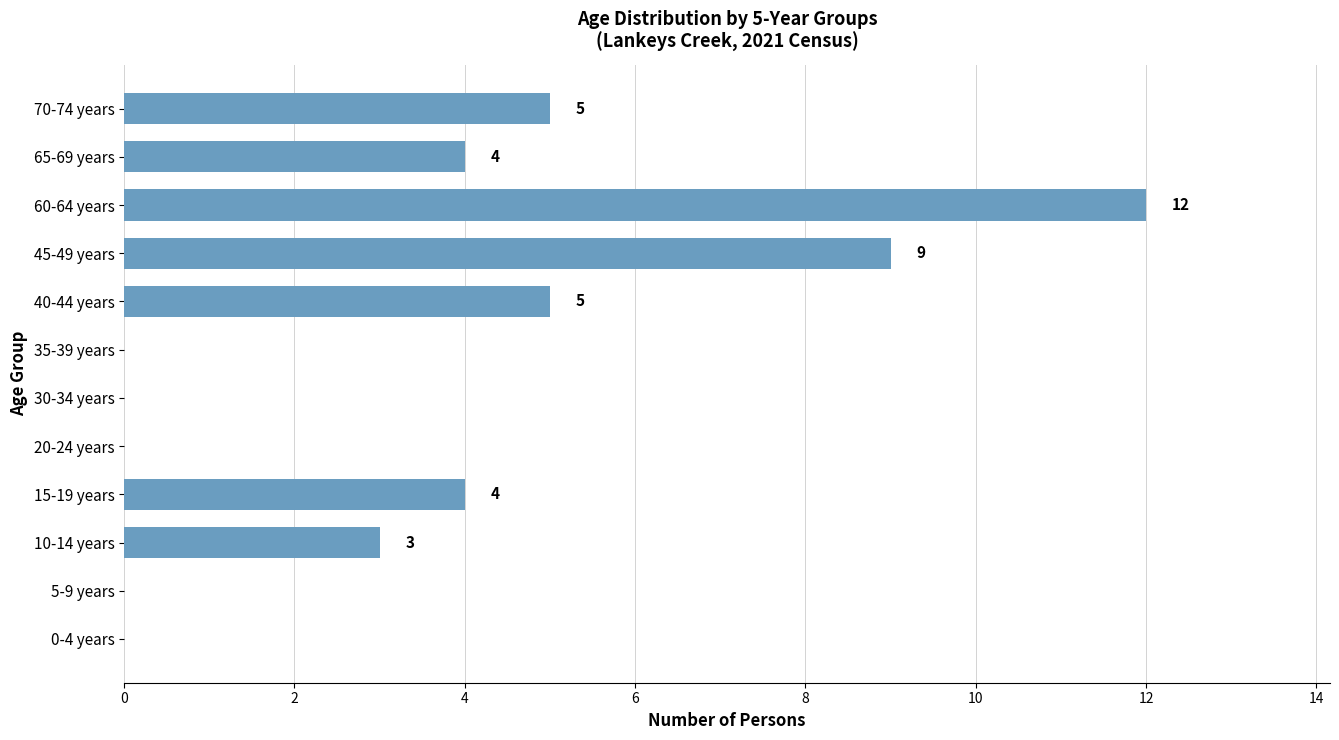

Reading top to bottom, transcribe all the data shown in this chart.

70-74 years=5	65-69 years=4	60-64 years=12	45-49 years=9	40-44 years=5	35-39 years=0	30-34 years=0	20-24 years=0	15-19 years=4	10-14 years=3	5-9 years=0	0-4 years=0